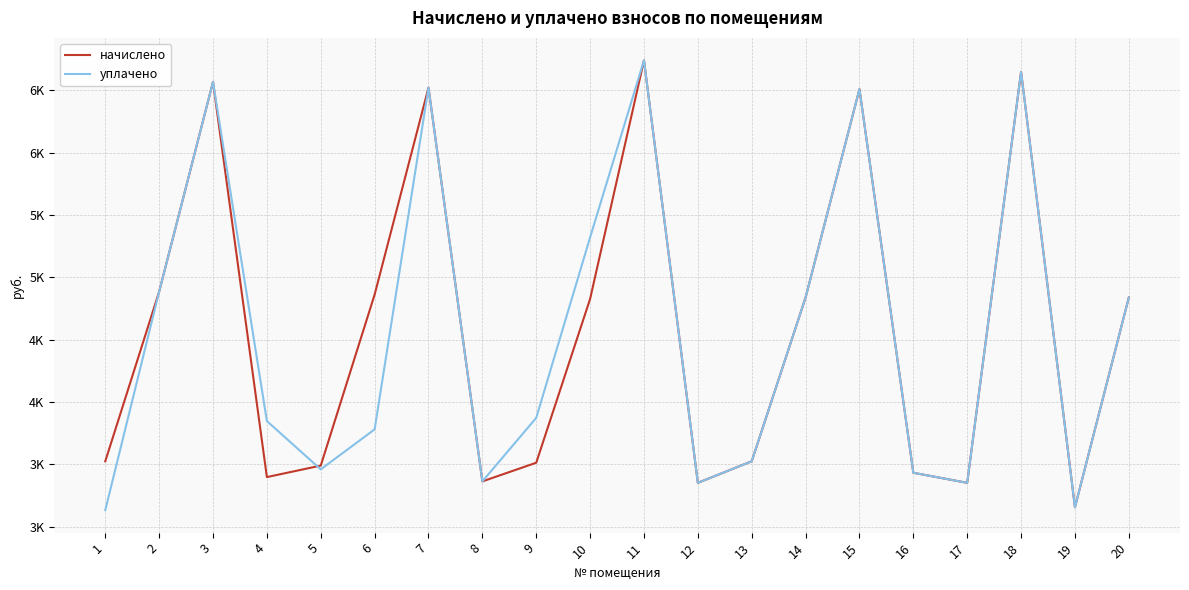

After their last crossing, which series has the higher values: начислено or уплачено?

начислено